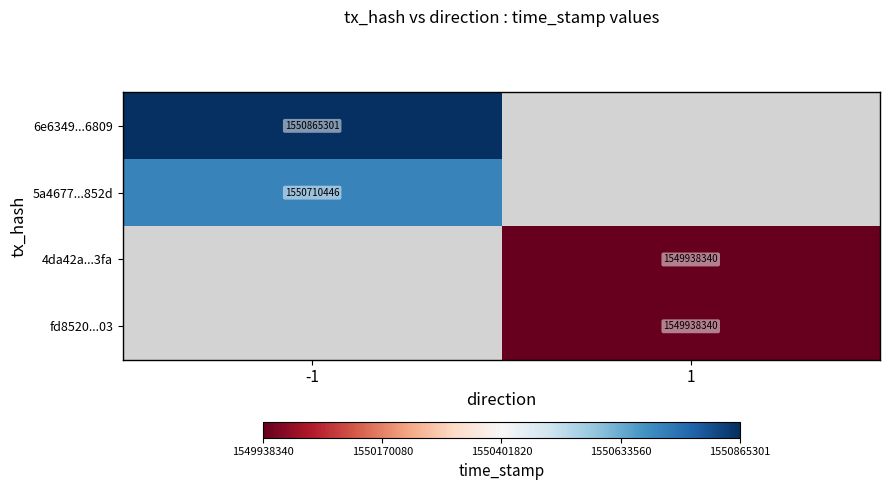

What is the difference between the highest and lowest values at -1?

154855.0